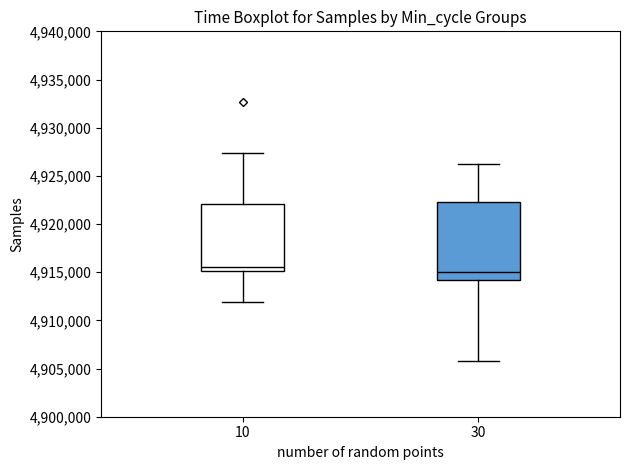

Where does the upper whisker of the box at x = 10 end on the y-axis? The values are not printed on the chart, so give them approximately, as read against the axis.

4927500